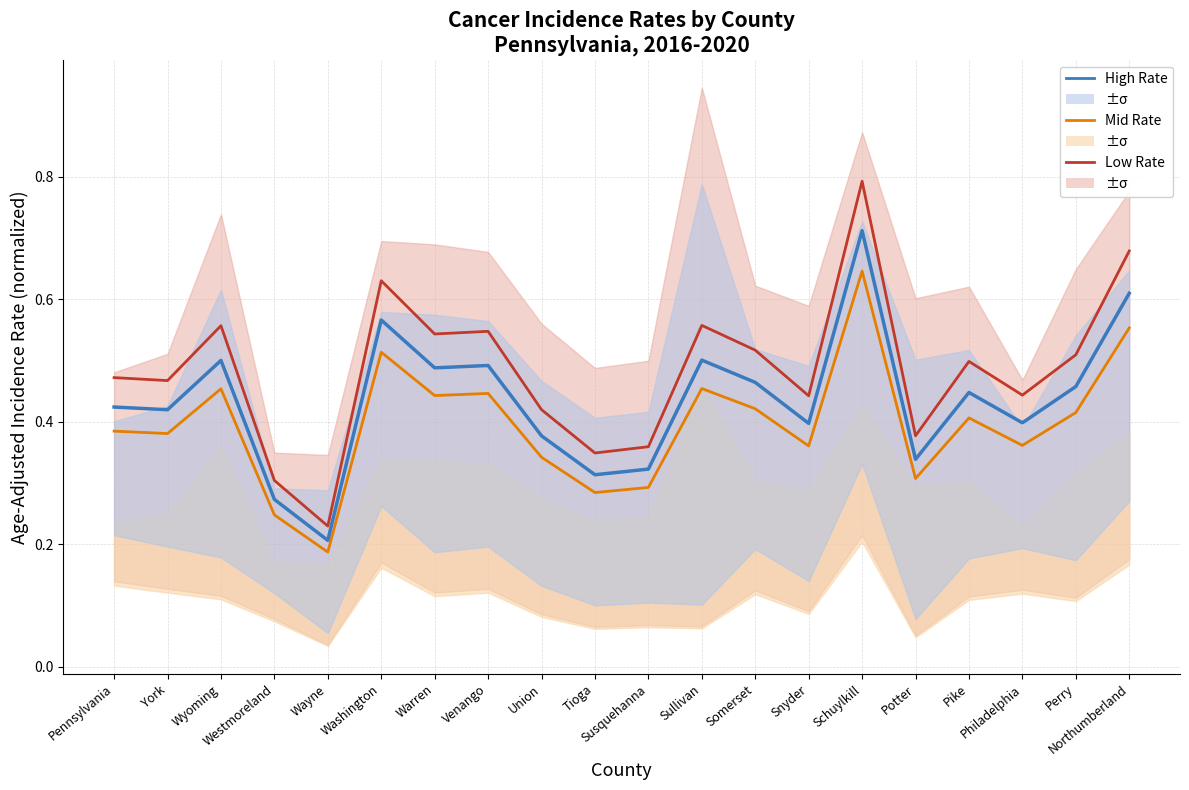

True or false: 1.5°C has more than 0 points higher than both neighbors.

True